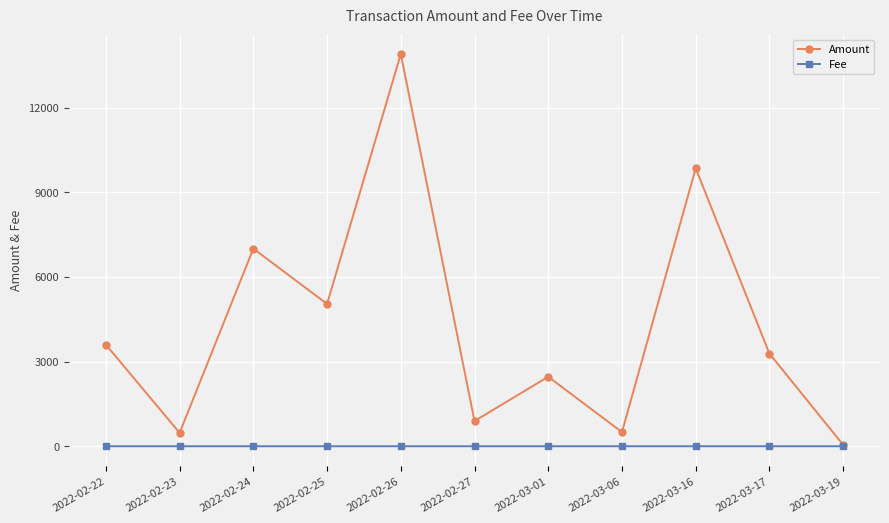

What is the average value of the Fee series?

0.1